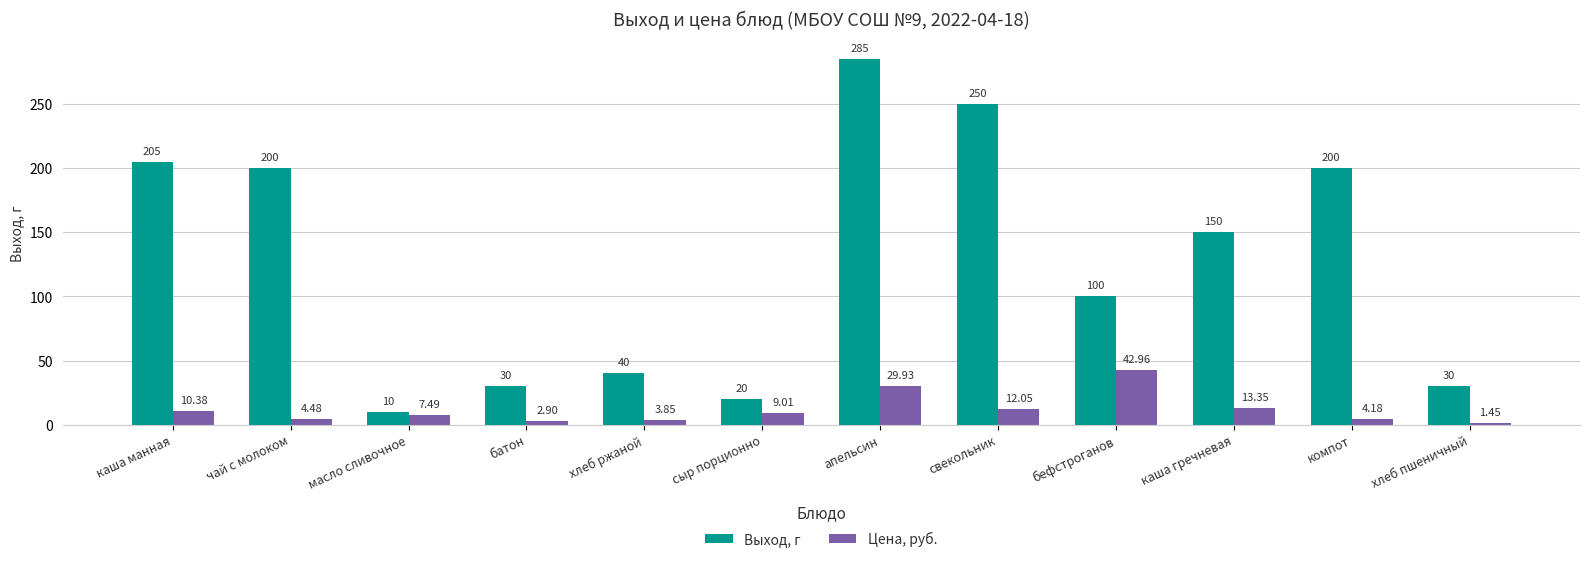

What is the label of the 2nd bar from the left?

чай с молоком